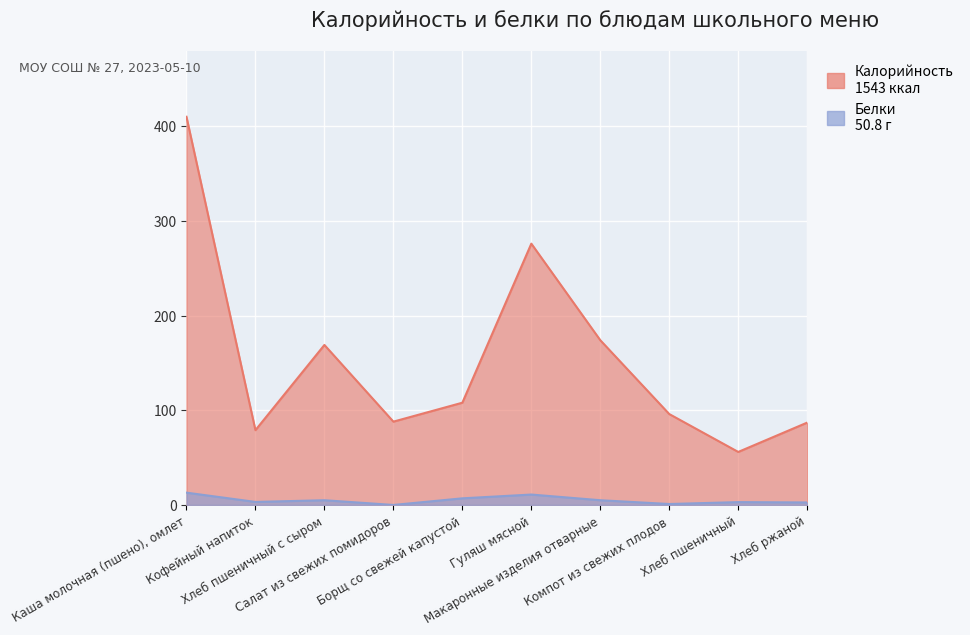

At which label does Калорийность reach its peak?

Каша молочная (пшено), омлет